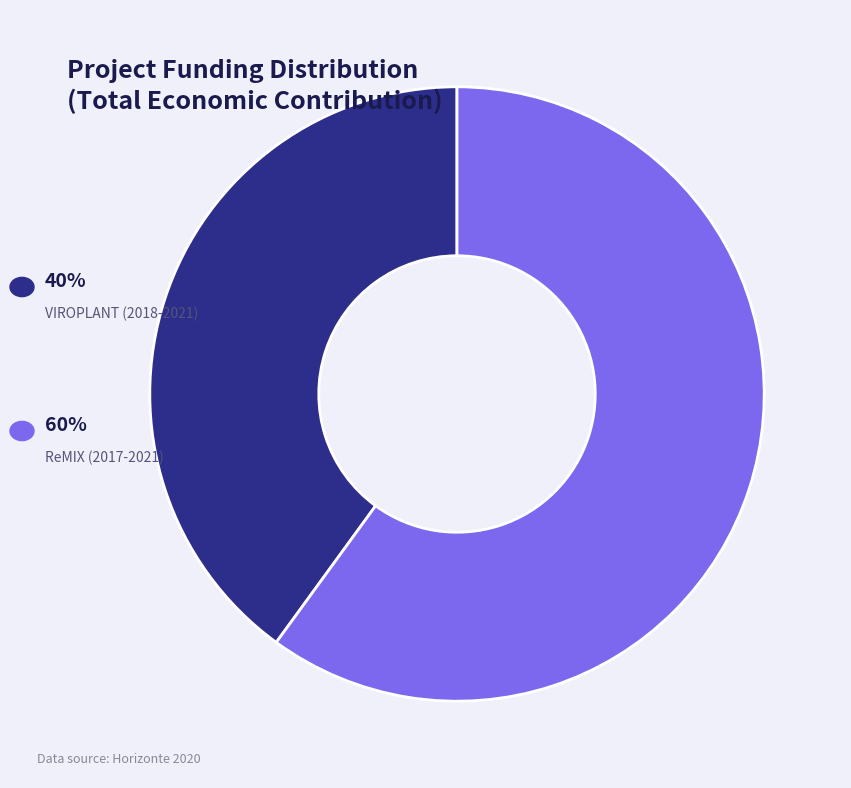

Is there any slice that represents more than half of the pie?

Yes